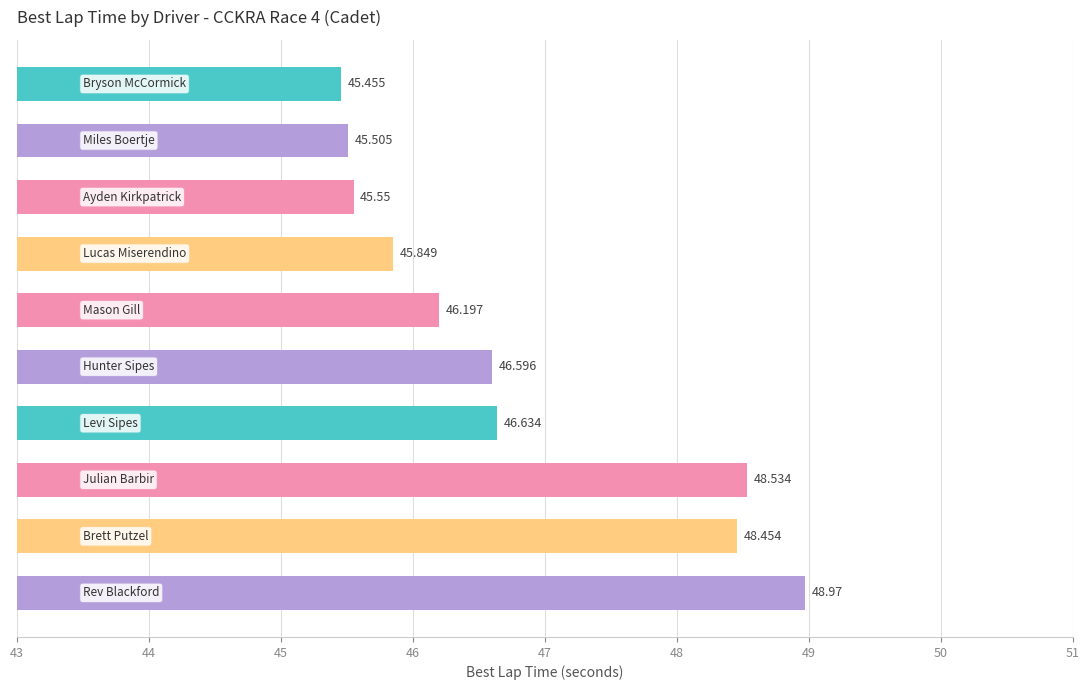

How many data points are less than 46?

4